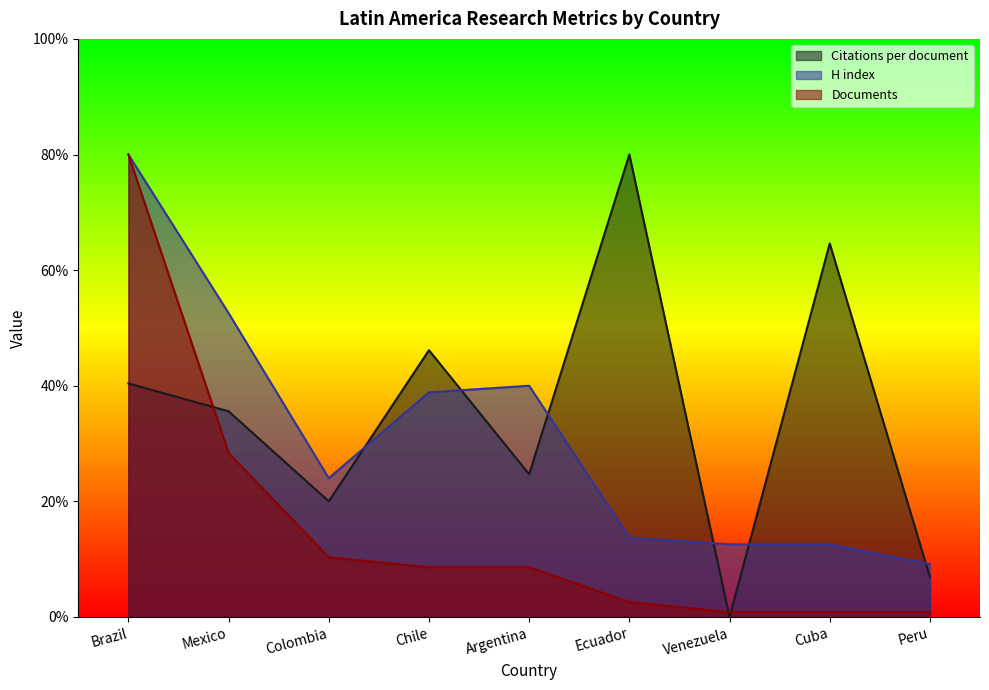

Reading left to right, extract all data points from this chart.

Citations per document: 40.4	35.6	20.0	46.1	24.7	80.0	0.0	64.6	6.9
H index: 80.0	52.6	24.0	38.9	40.0	13.7	12.6	12.6	9.1
Documents: 80.0	28.4	10.3	8.6	8.6	2.6	0.9	0.9	0.9